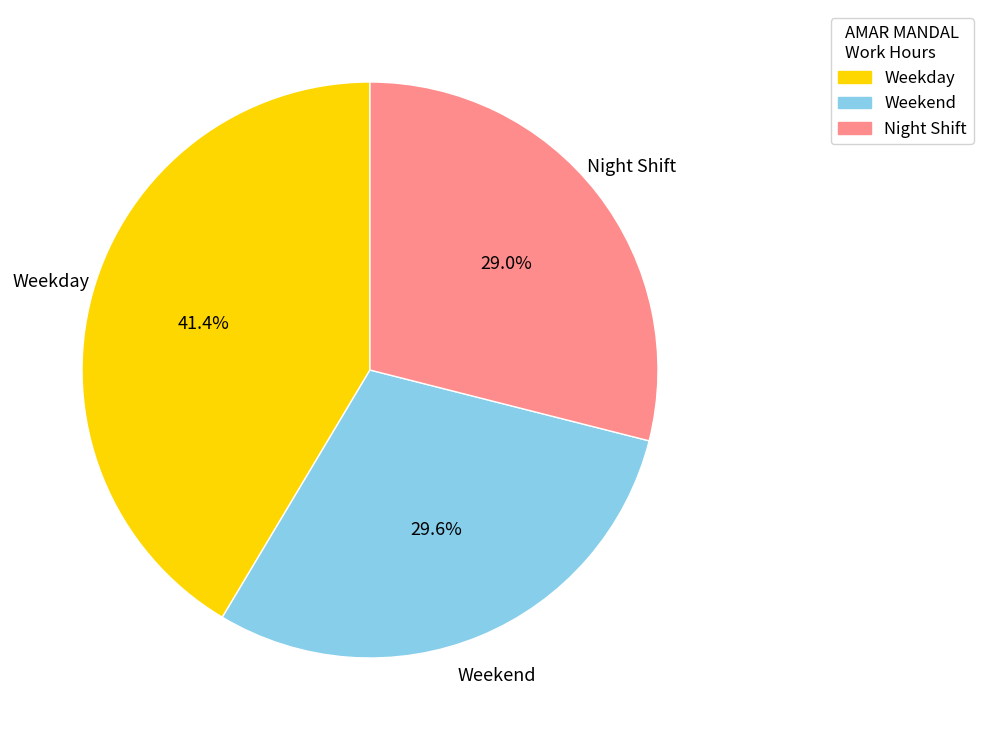

Rank the categories by value from highest to lowest.

Weekday, Weekend, Night Shift